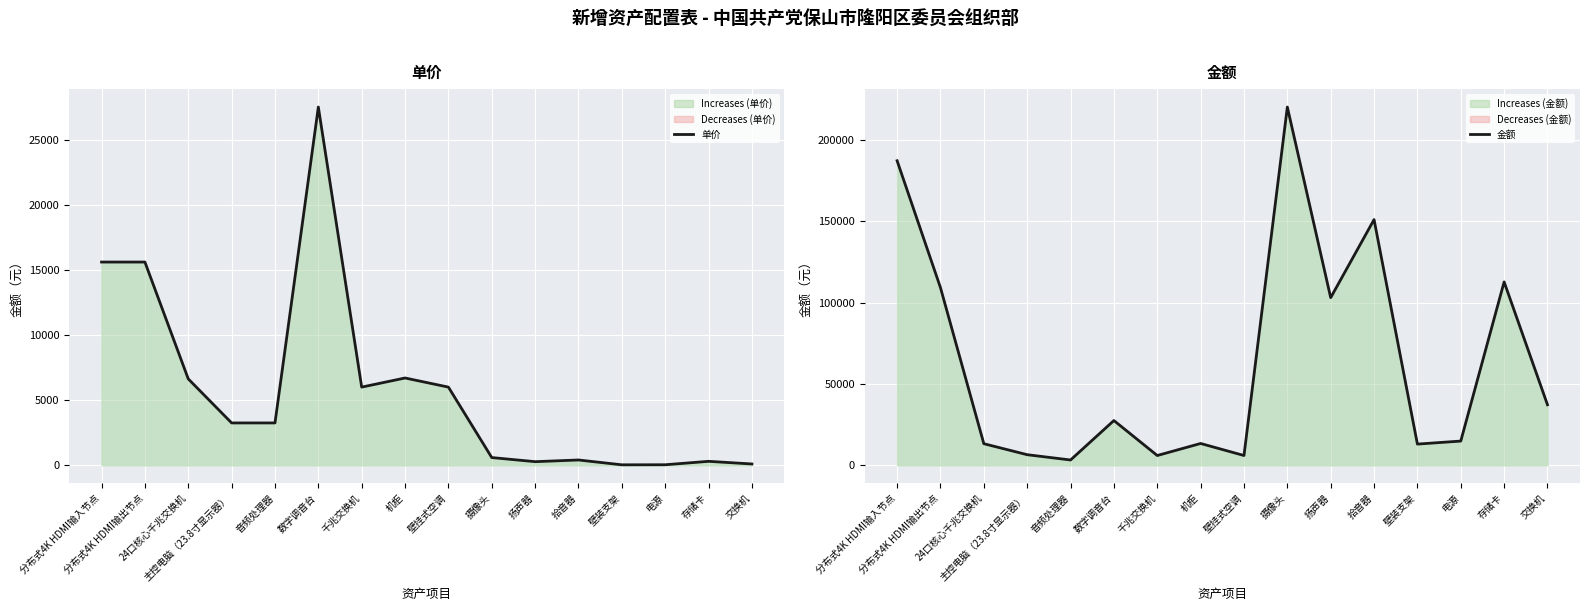

At which category does the chart reach its minimum across all series?

壁装支架